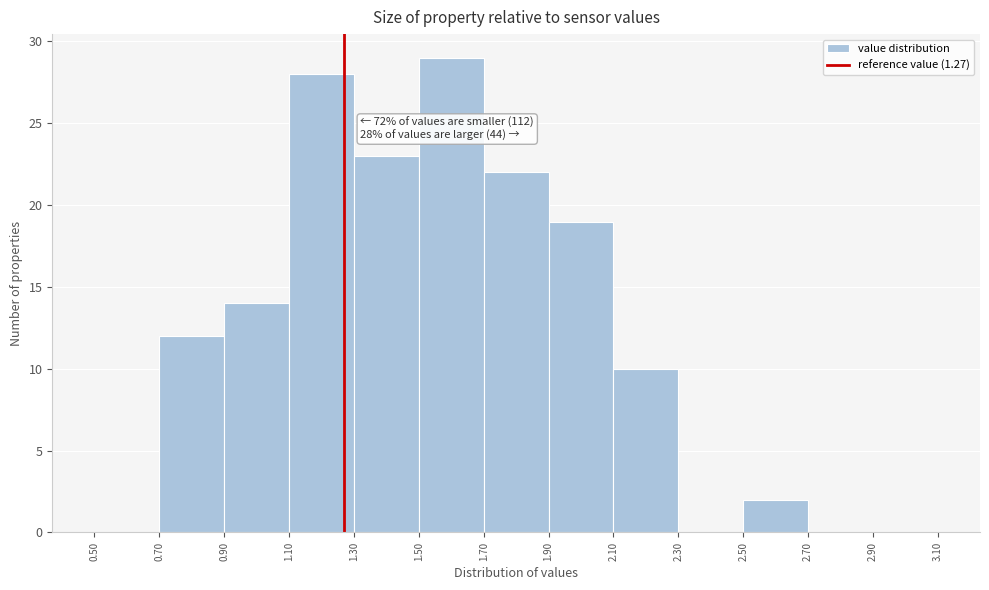

Over which range of the x-axis is the bar tallest?

1.50 to 1.70